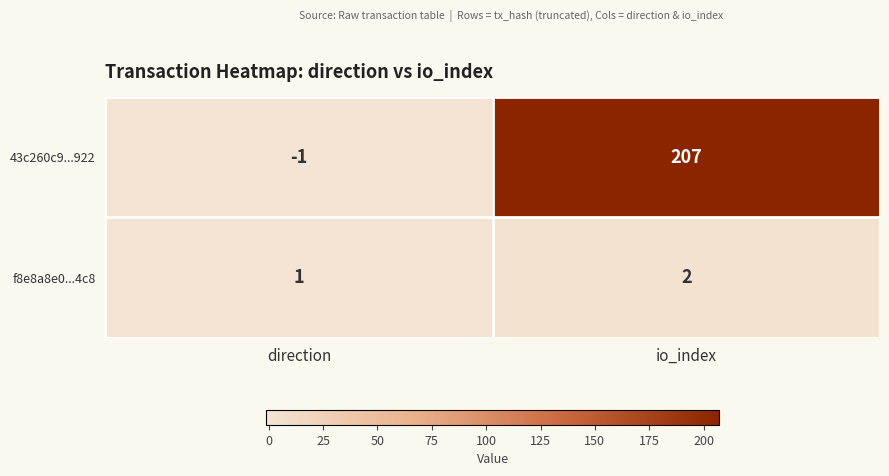

Reading left to right, what are all the values shown in this chart?

43c260c9...922: -1	207
f8e8a8e0...4c8: 1	2